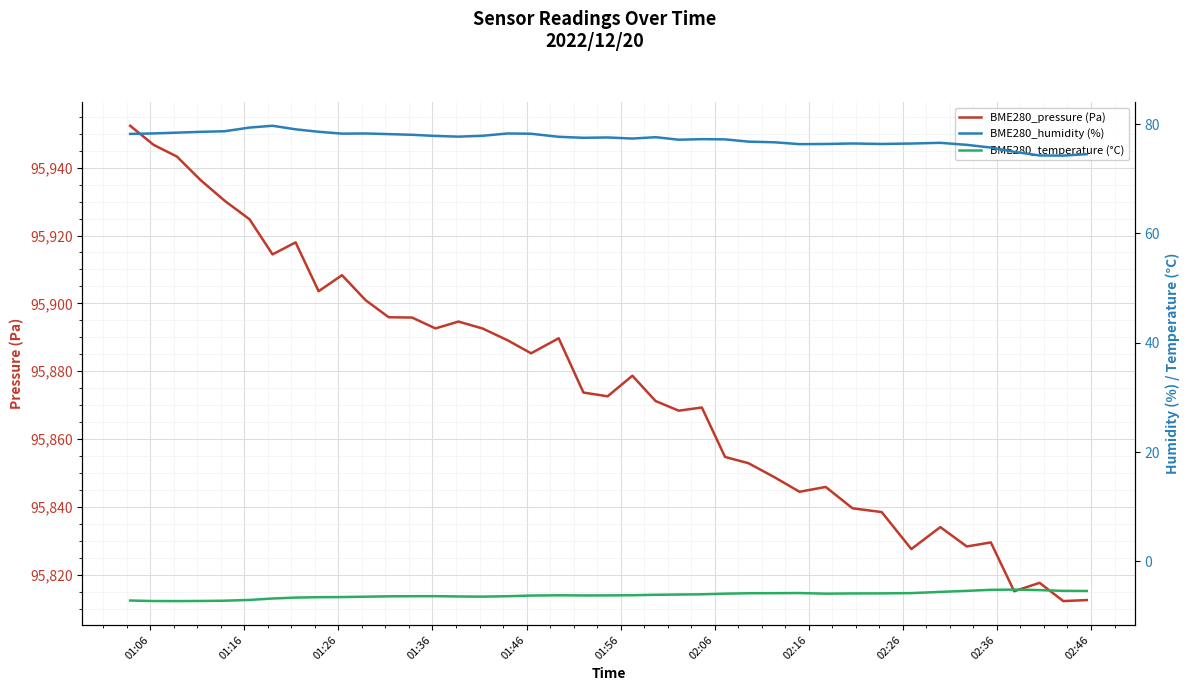

What is the highest value of the BME280_humidity (%) series?

79.7